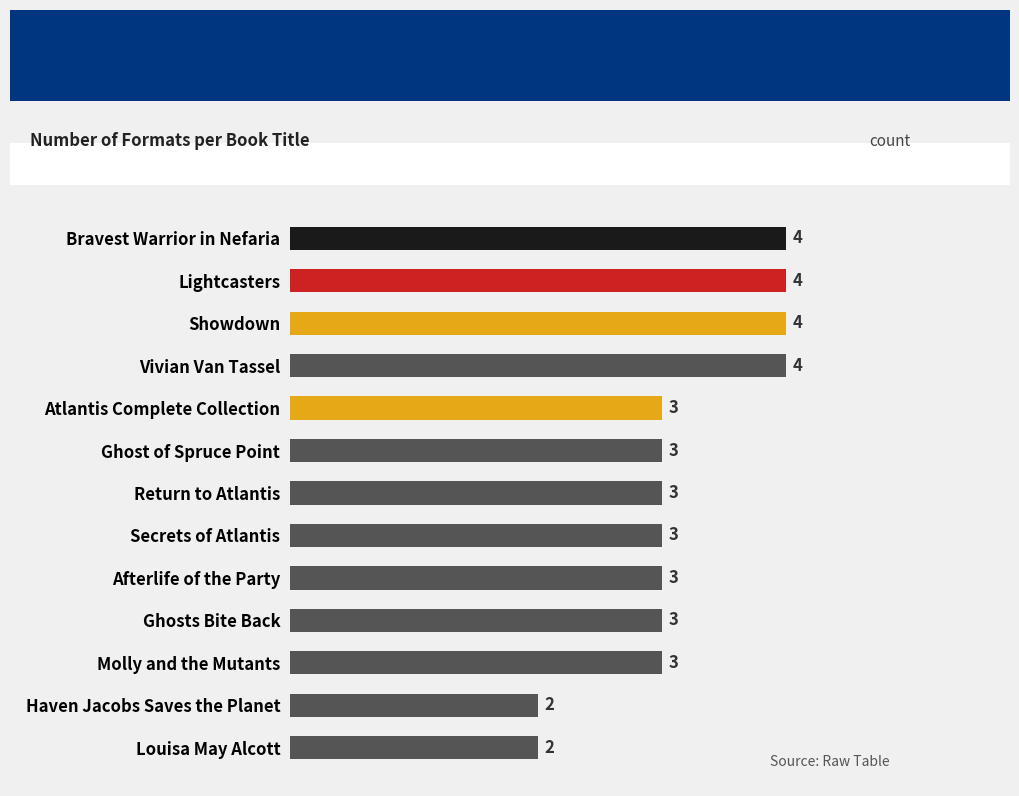

What is the average value?

3